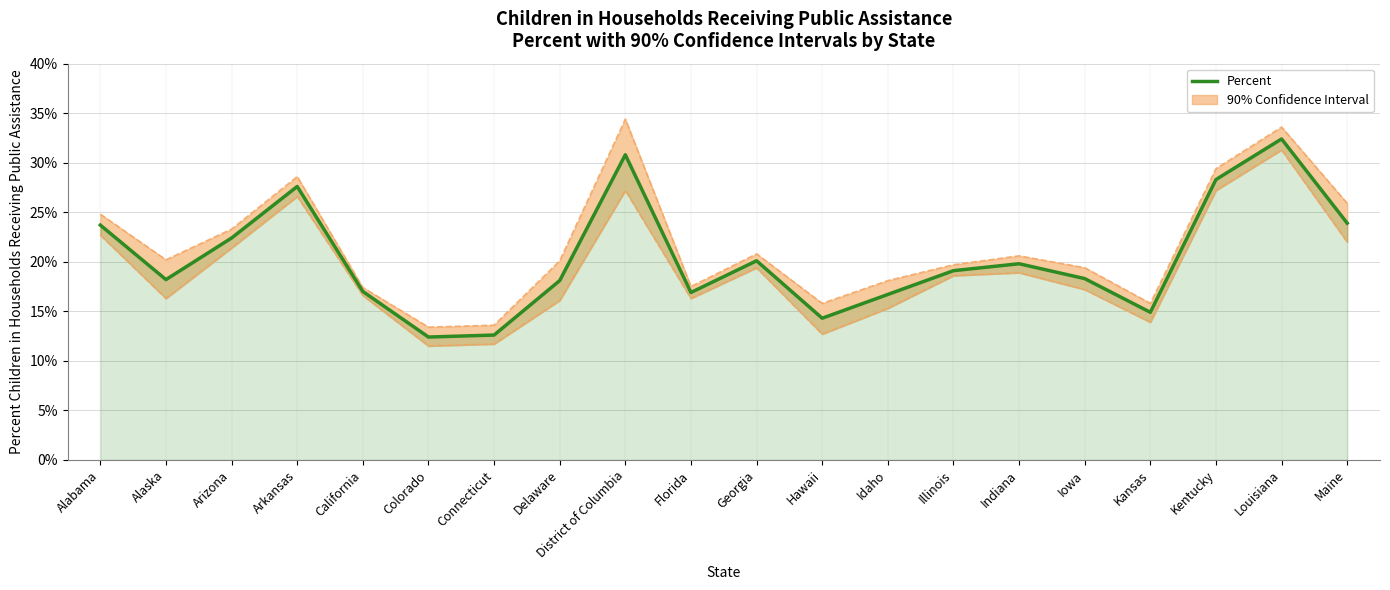

What position from the left is Connecticut?

7